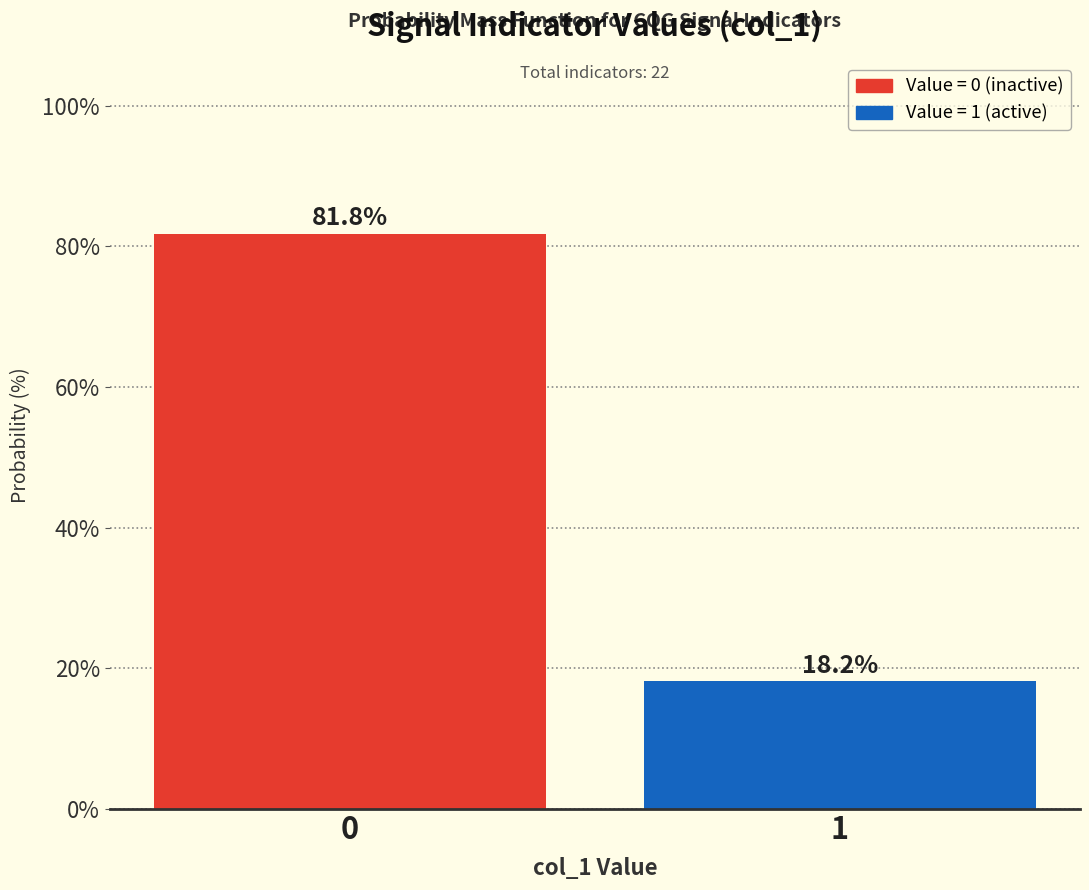

Reading left to right, what are all the values shown in this chart?

81.8	18.2